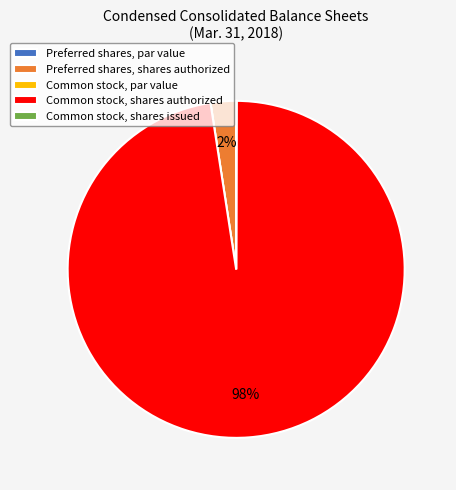

Is there any slice that represents more than half of the pie?

Yes